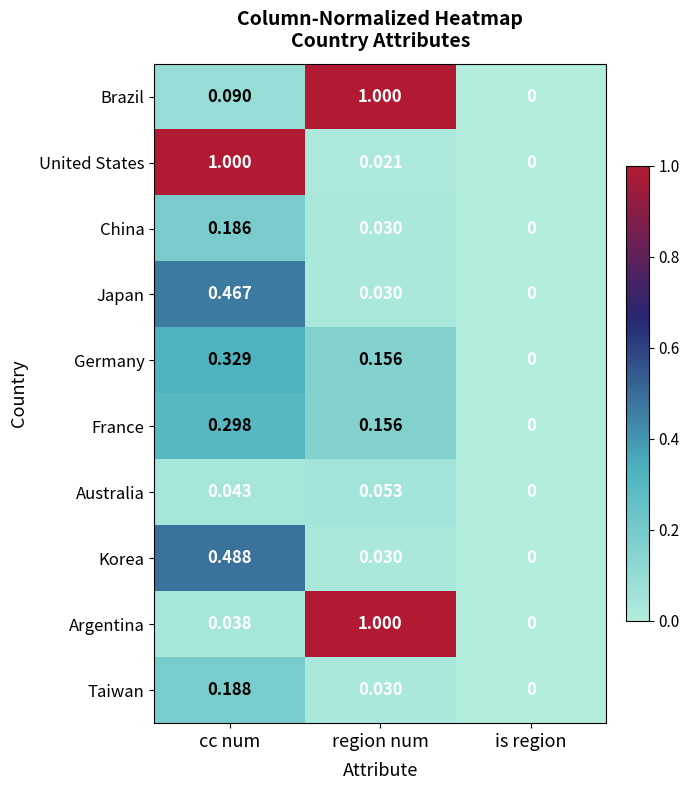

At cc num, list the series in order from smallest to largest.

Argentina, Australia, Brazil, China, Taiwan, France, Germany, Japan, Korea, United States